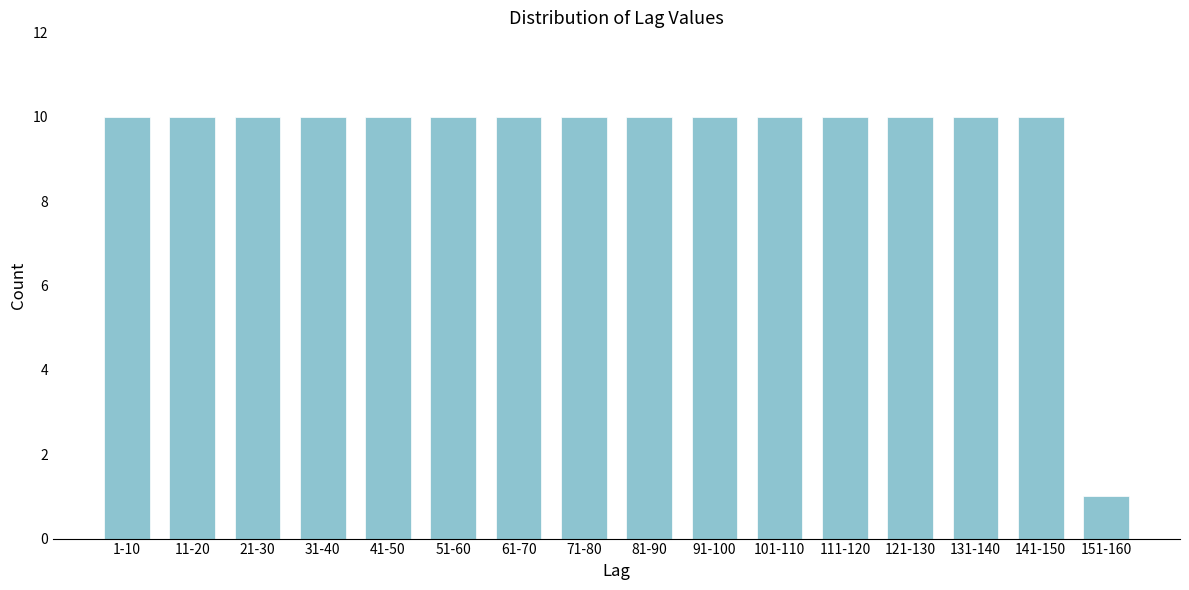

Reading left to right, list all the values displayed in this chart.

10	10	10	10	10	10	10	10	10	10	10	10	10	10	10	1